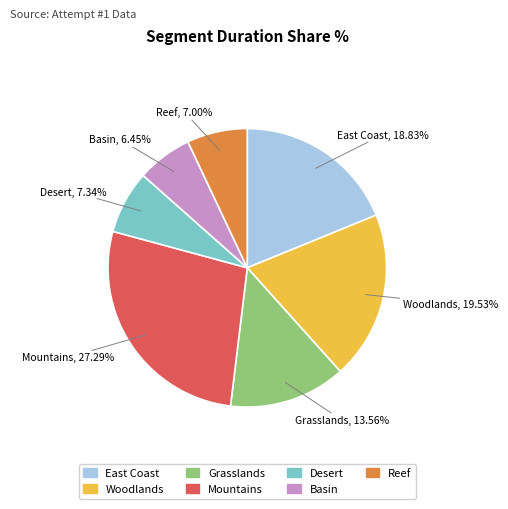

Do Woodlands and Mountains together represent more than half of the pie?

No